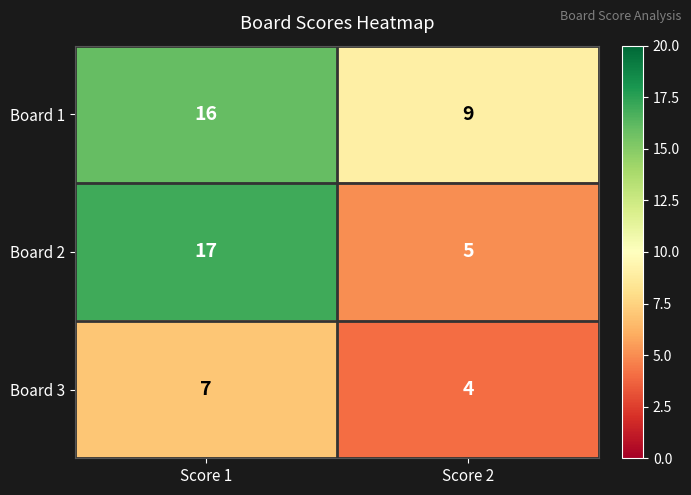

What is the maximum value shown in the chart?

17